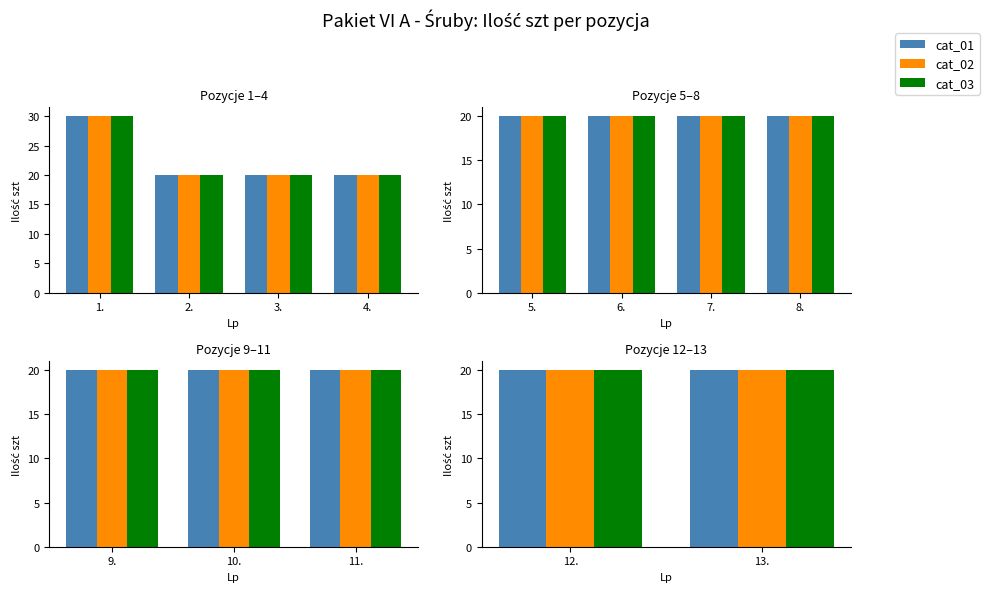

How many data points does each series have?

13